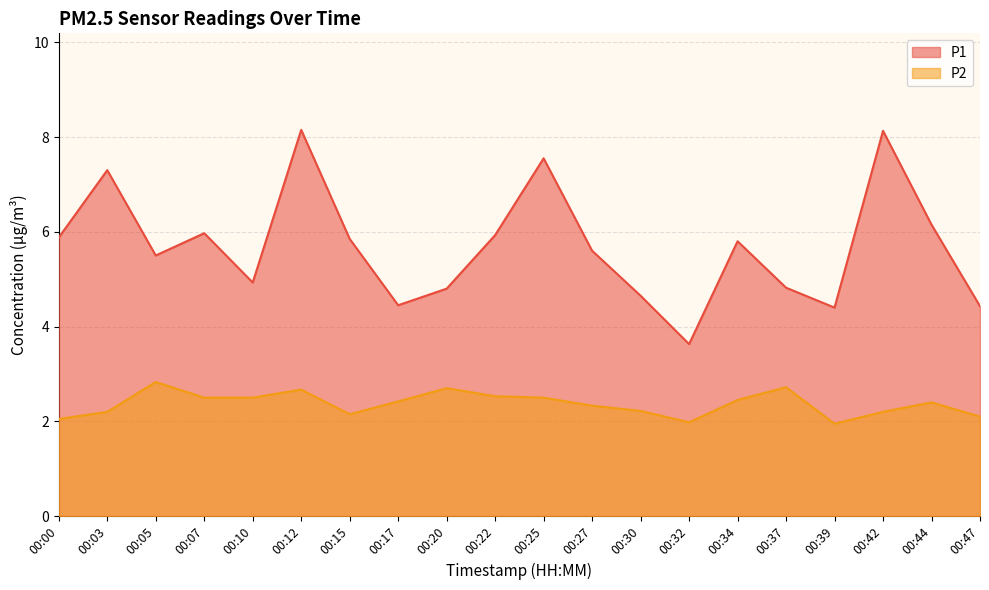

Reading left to right, transcribe all the data shown in this chart.

P1: 5.9	7.3	5.5	6.0	4.9	8.2	5.8	4.5	4.8	5.9	7.5	5.6	4.7	3.6	5.8	4.8	4.4	8.1	6.2	4.4
P2: 2.0	2.2	2.8	2.5	2.5	2.7	2.1	2.4	2.7	2.5	2.5	2.3	2.2	2.0	2.5	2.7	1.9	2.2	2.4	2.1